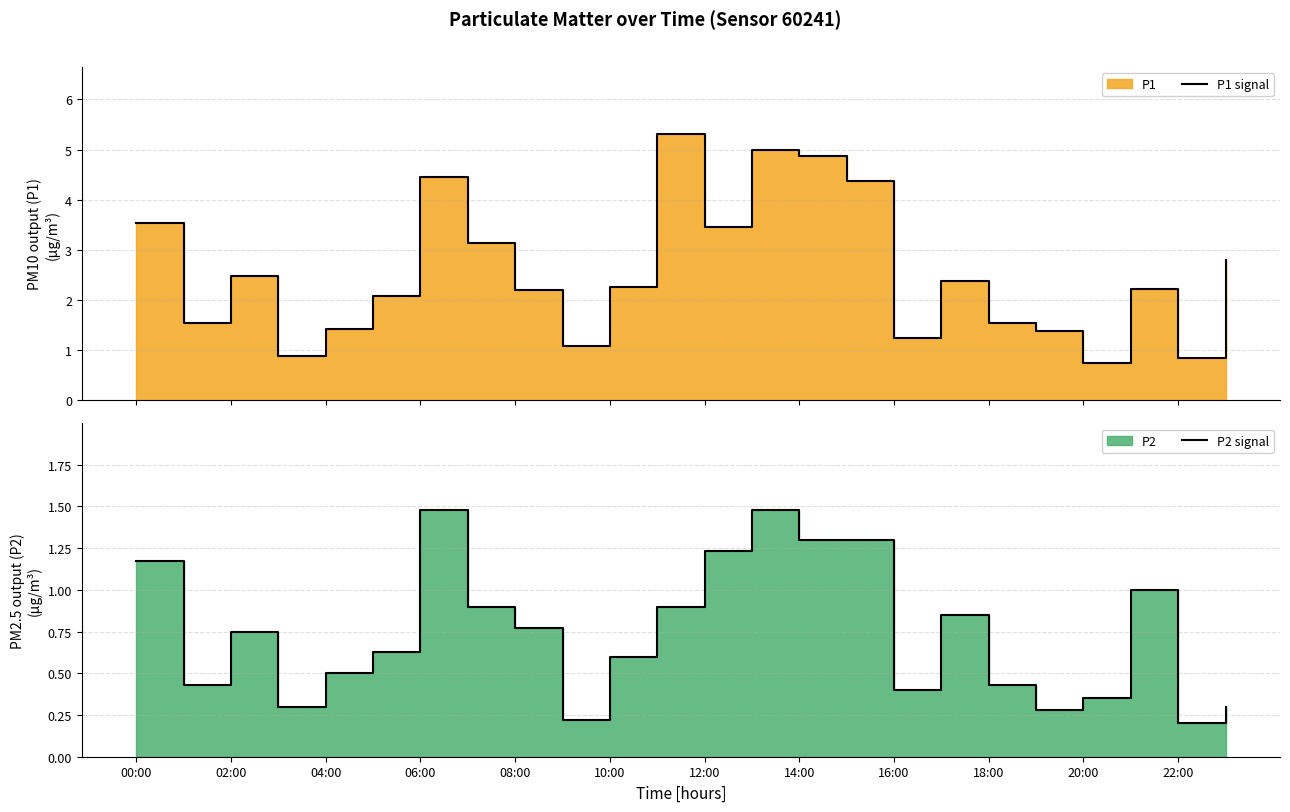

Where does the P1 signal series first go above 2?

00:00